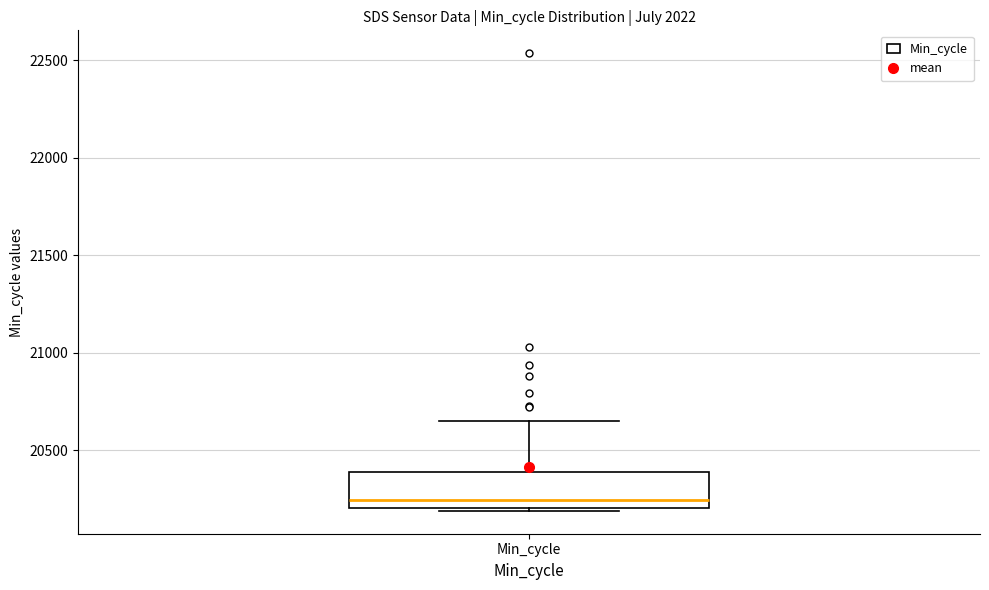

Read this box plot against the y-axis: the position of the median line, the range covered by the box, and the ends of both whiskers. The values are not printed on the chart, so give them approximately, as read against the axis.

median 20250, box 20200 to 20400, whiskers 20200 to 20650